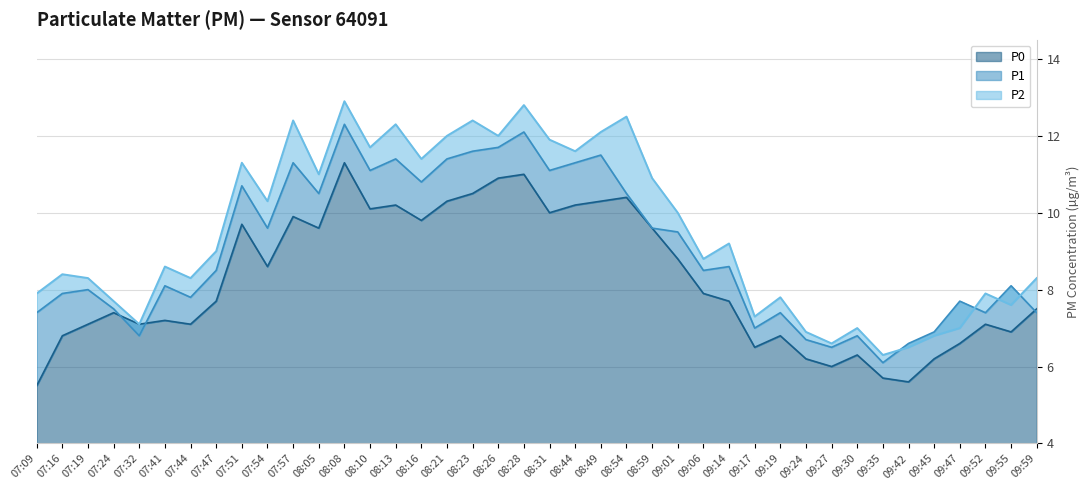

How many lines are shown in the chart?

3